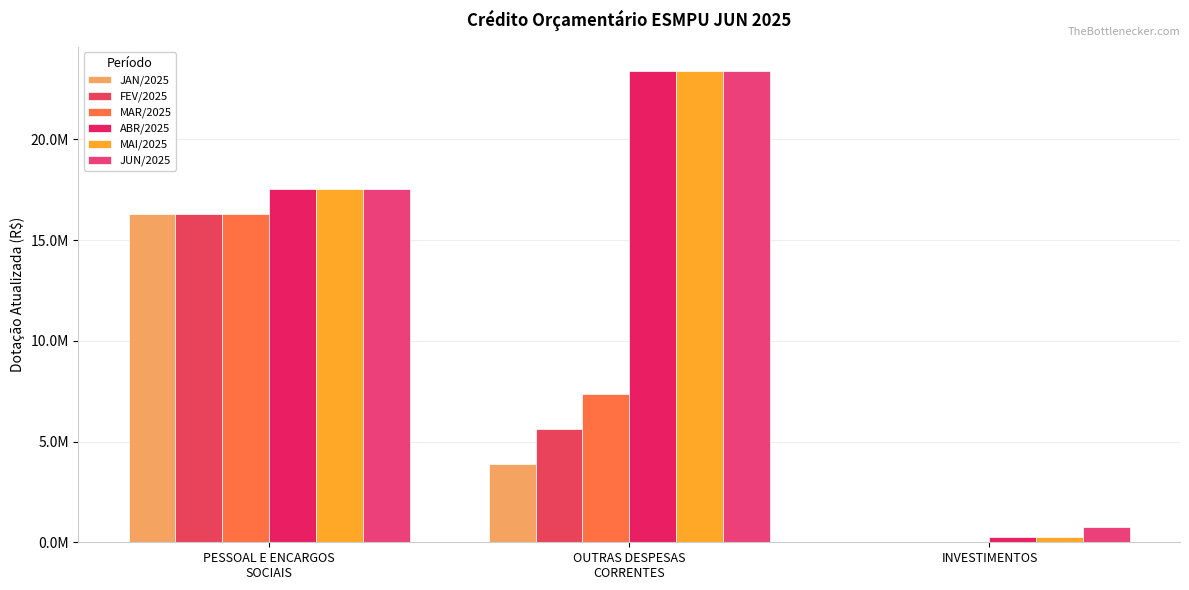

Are the bars horizontal?

No